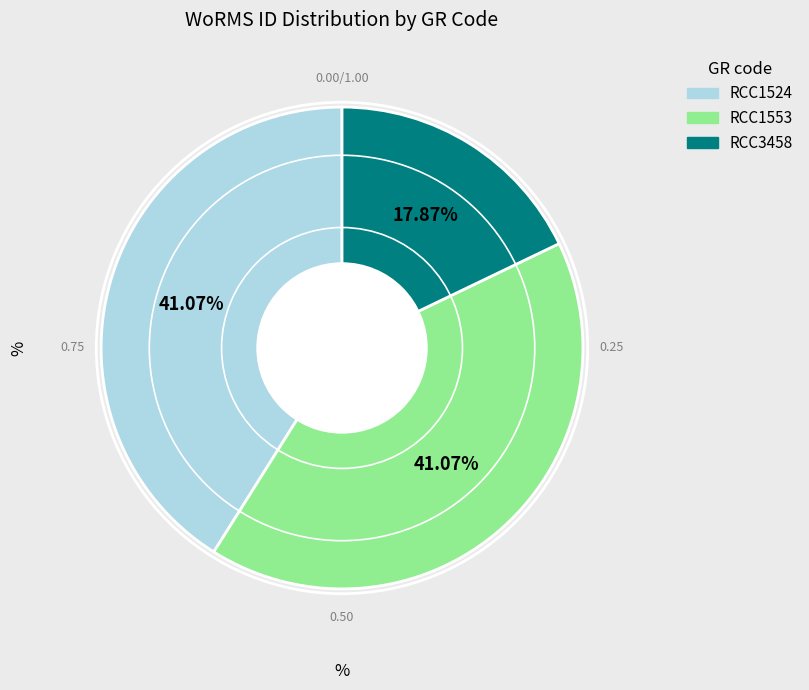

Which has a higher value, RCC3458 or RCC1553?

RCC1553